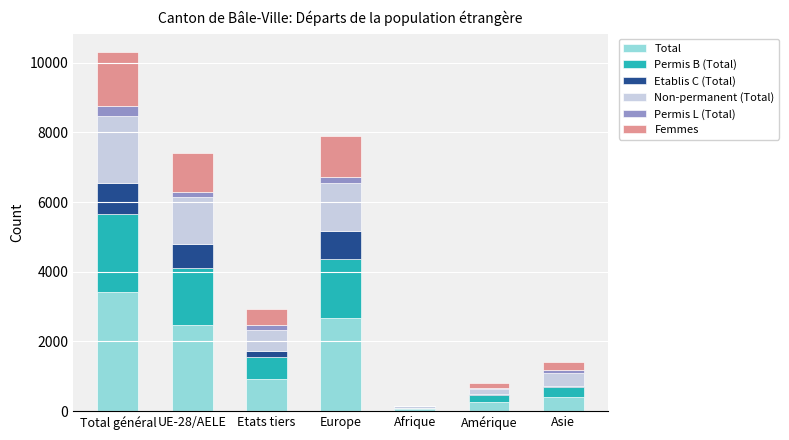

Does the chart contain stacked bars?

Yes